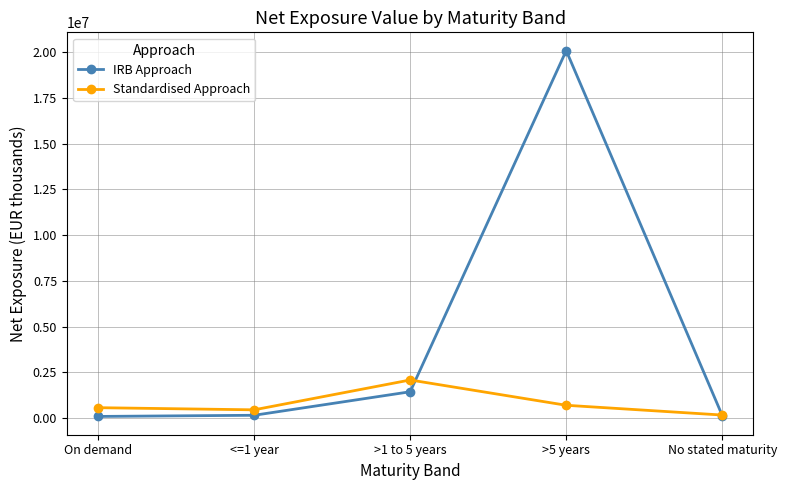

Is it true that IRB Approach equals 1429243 at >1 to 5 years?

True